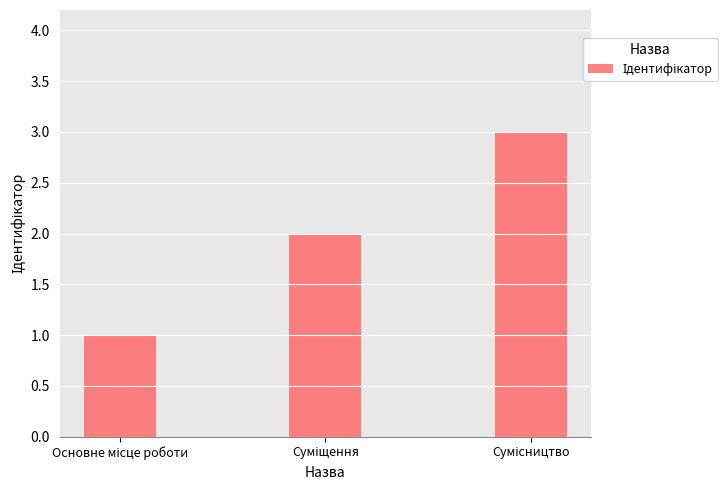

What is the difference between the maximum and minimum values?

2